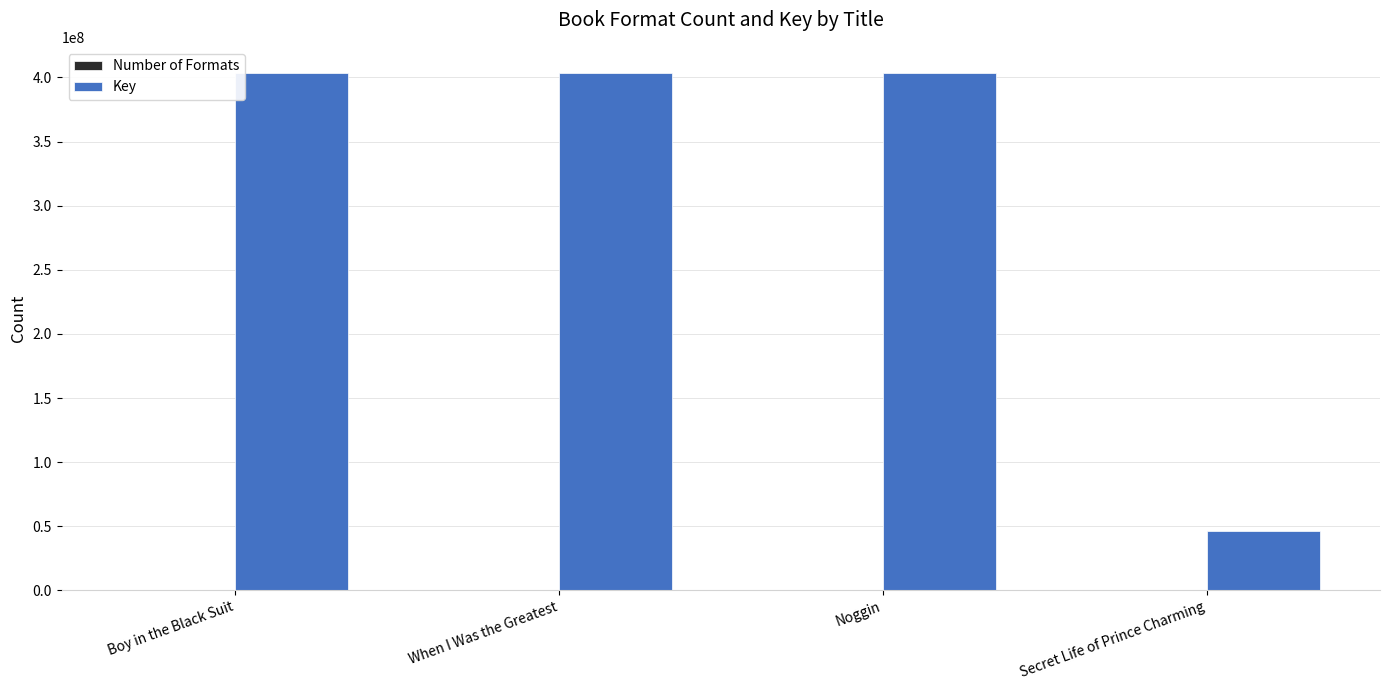

What is the difference between the Key values at Noggin and When I Was the Greatest?

300591